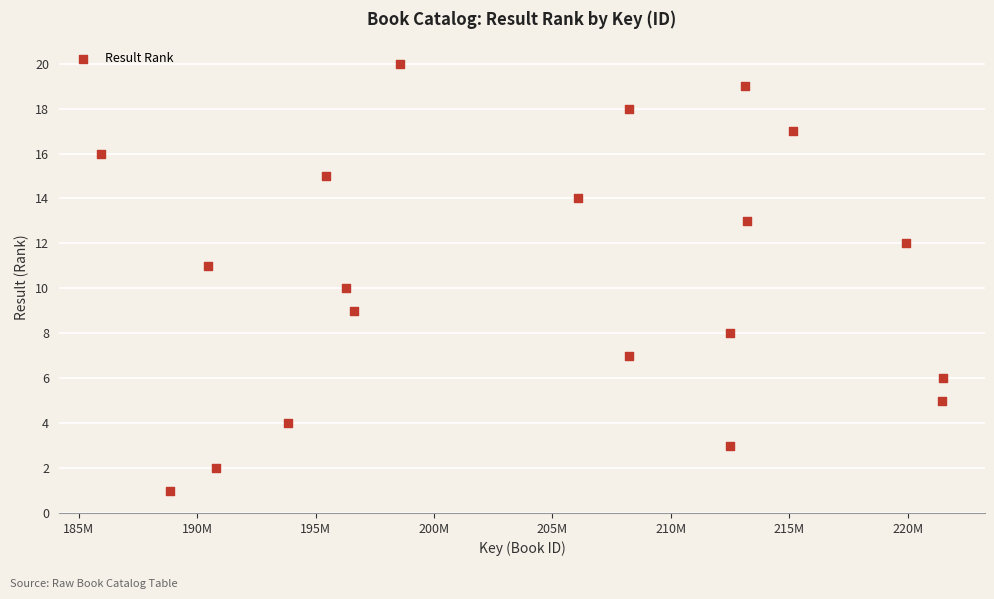

What is the range of Y values (max minus min)?

19